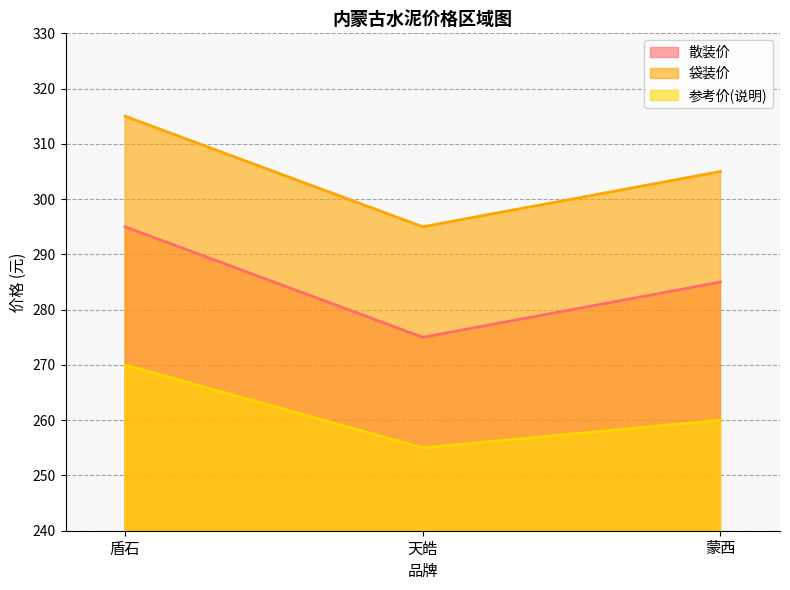

Which series has the widest spread of values?

散装价